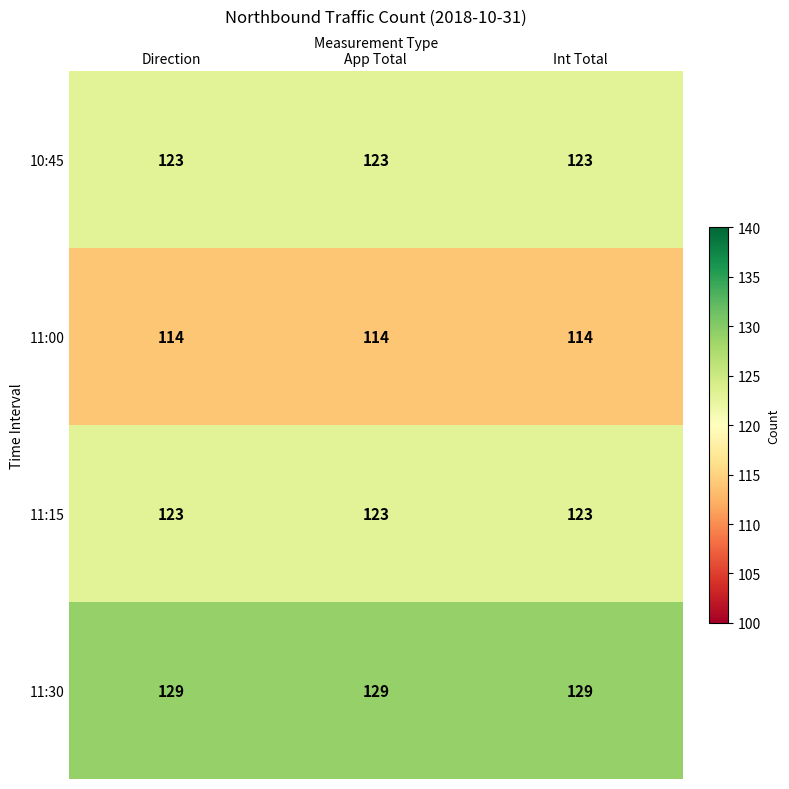

What value does the 11:00 series have at Direction?

114